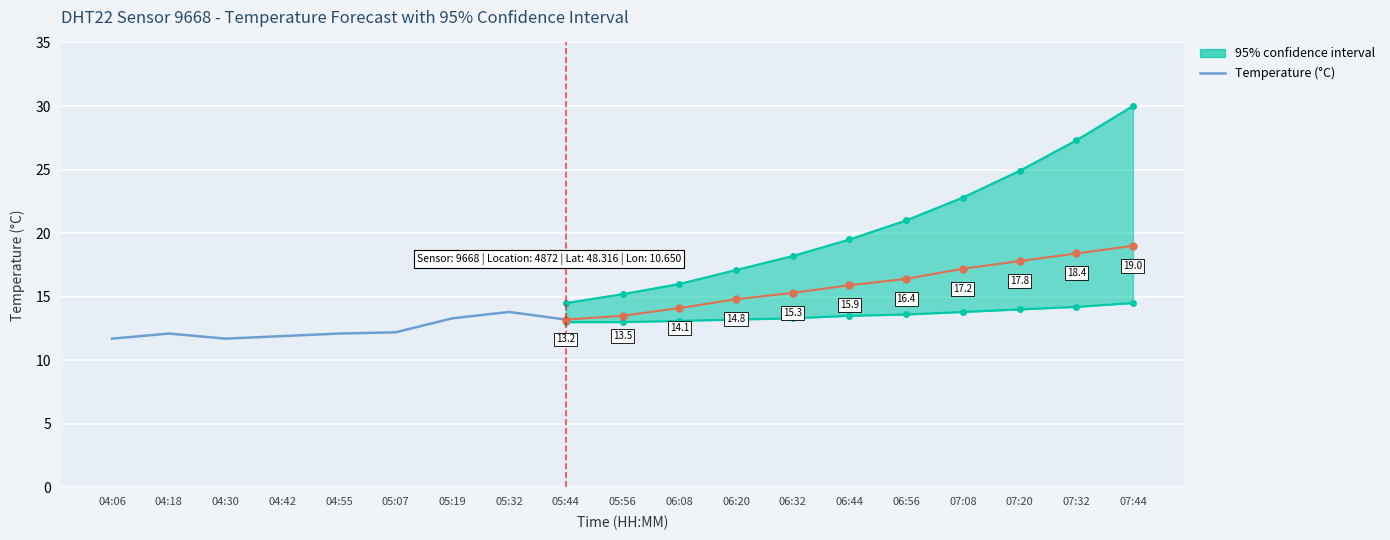

Read the value at 05:19.

13.3